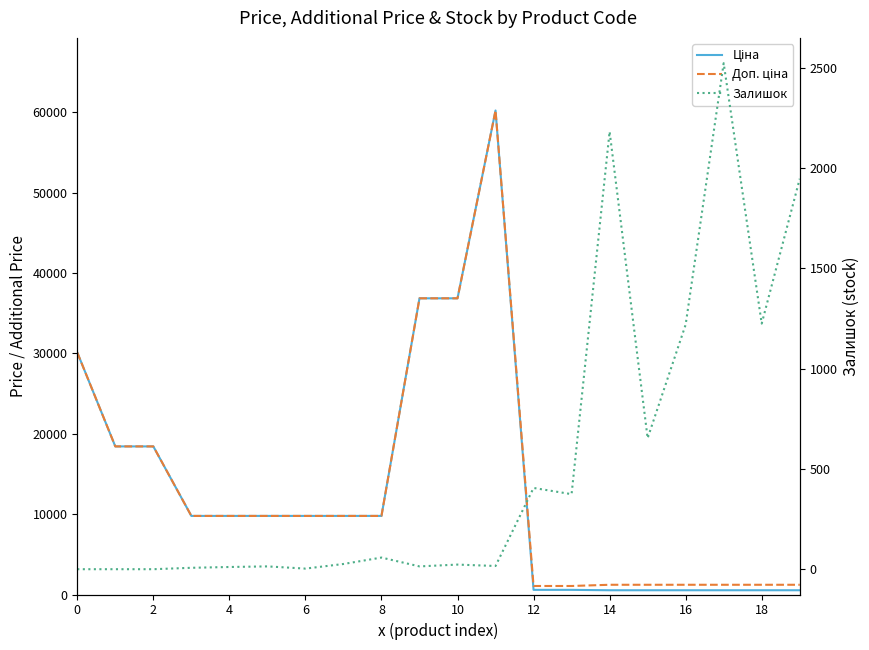

What is the value of the Доп. ціна point at the 7th from the left?

9775.5